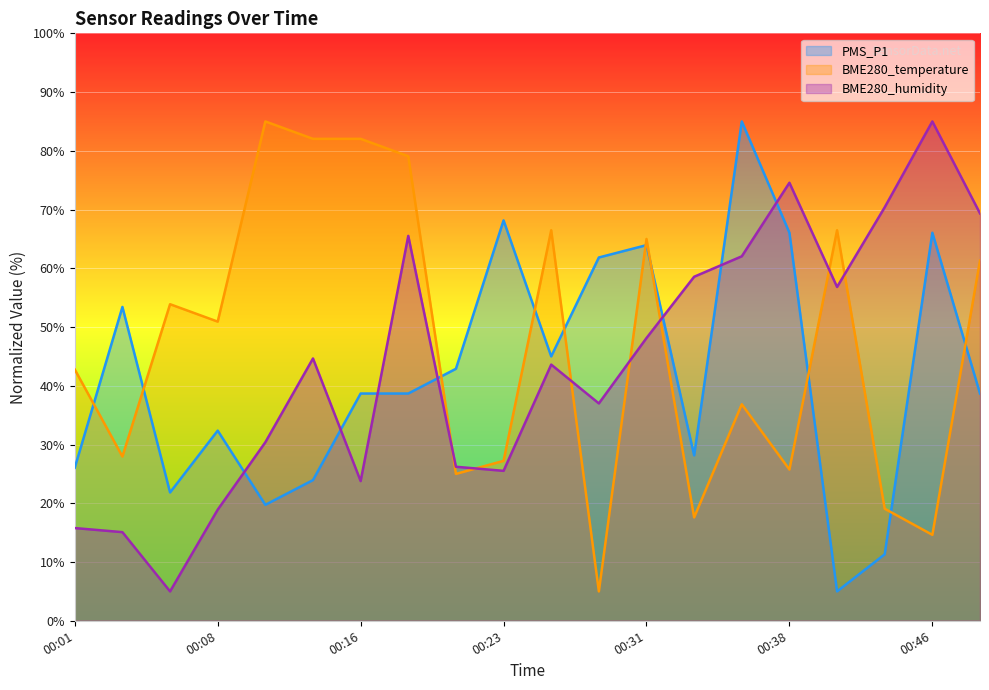

What is the value of the PMS_P1 point at the 4th from the left?

32.4